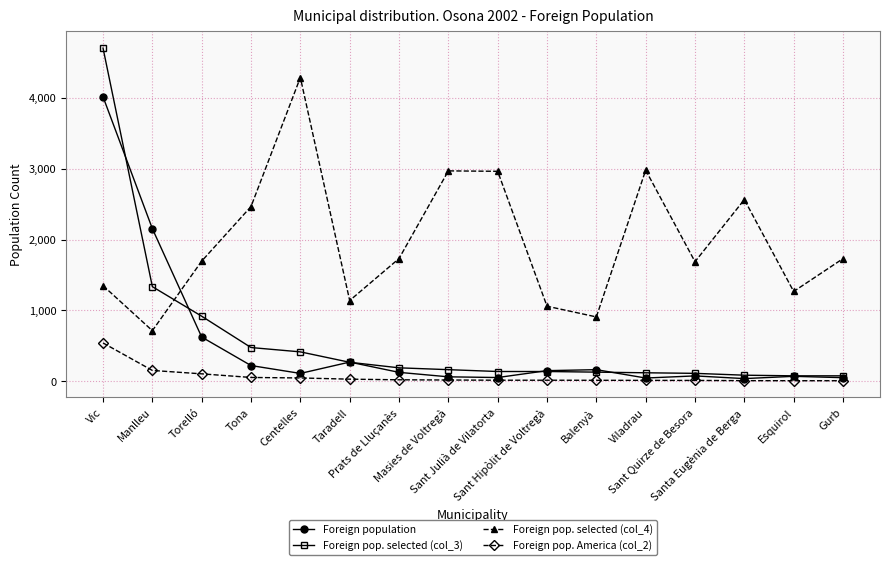

Does the chart display data point markers on the line(s)?

Yes